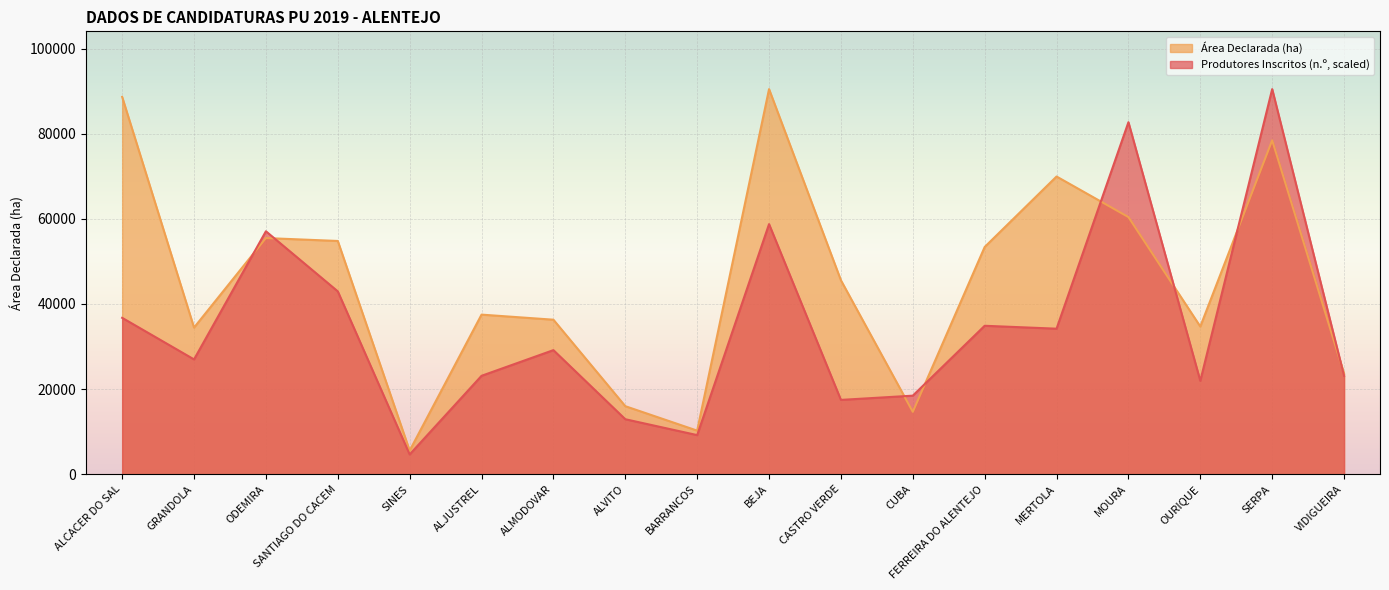

Rank the series at ODEMIRA from highest to lowest value.

Produtores Inscritos (n.º, scaled), Área Declarada (ha)